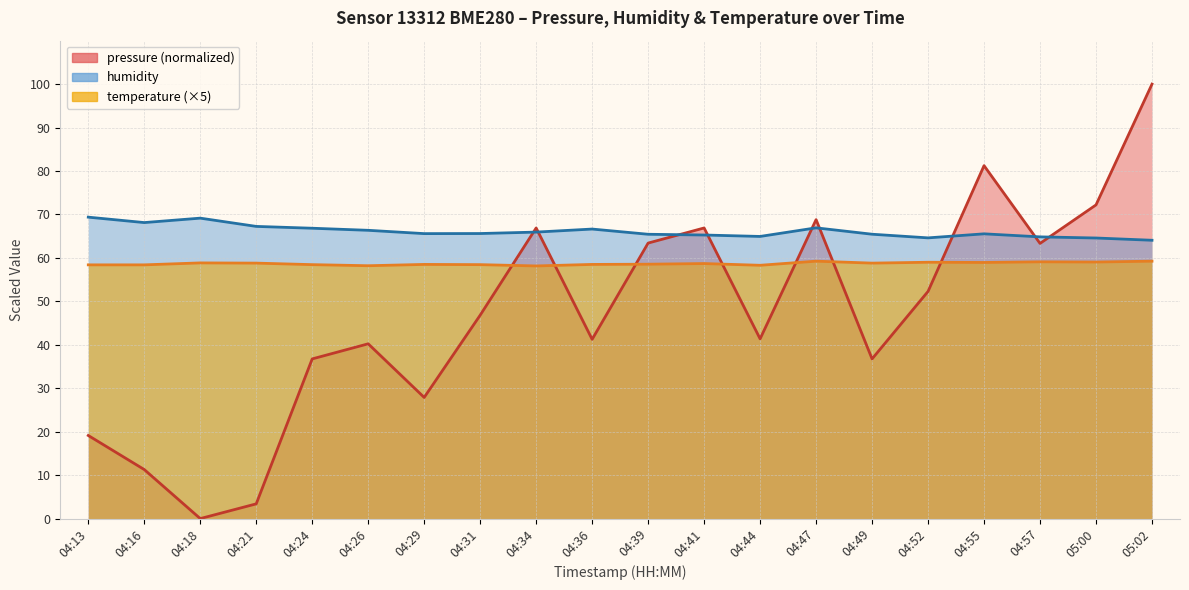

At which category does temperature reach its first local peak?

04:18